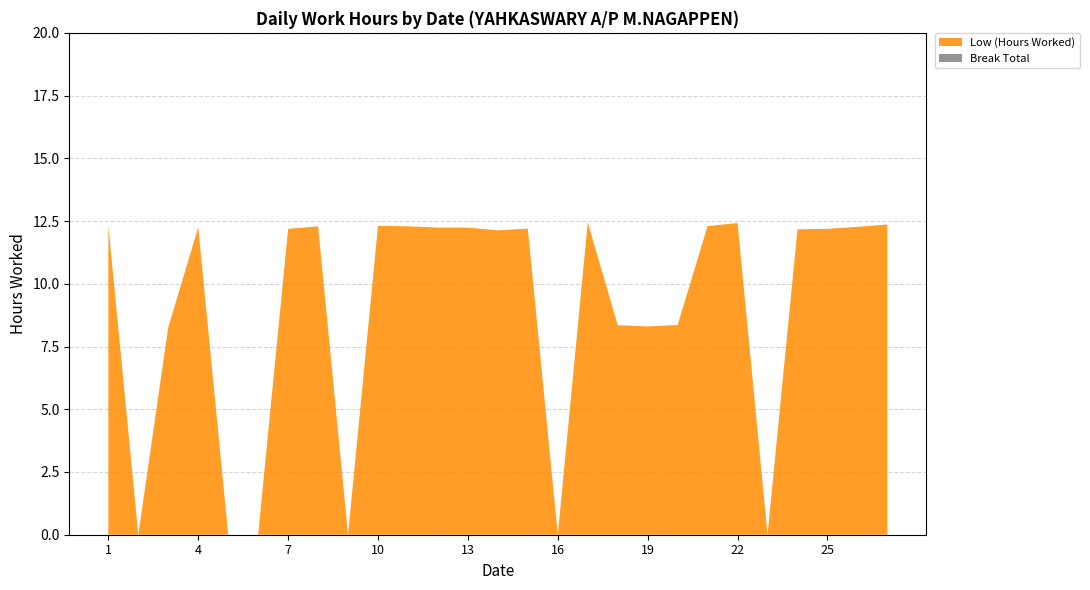

How many data points does each series have?

27